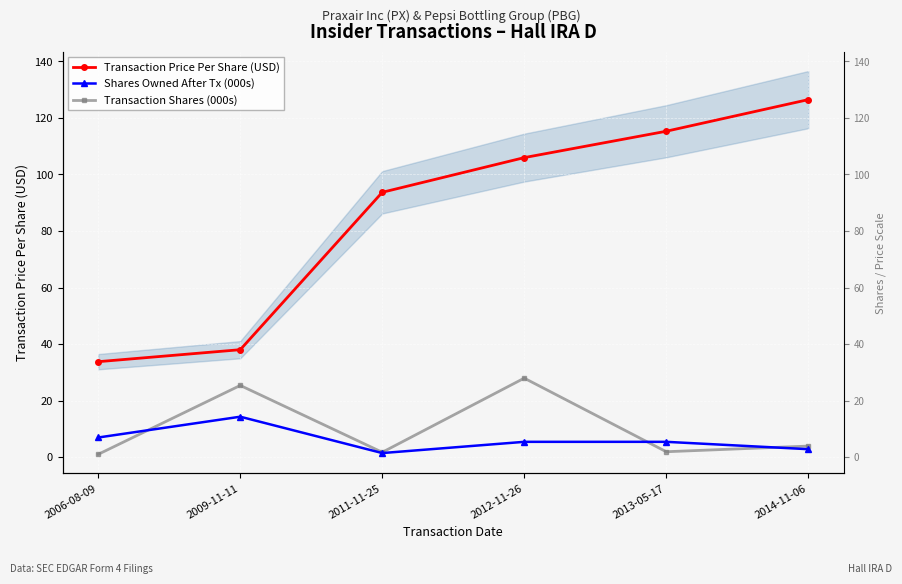

How many values in the Transaction Shares (000s) series exceed 3?

3